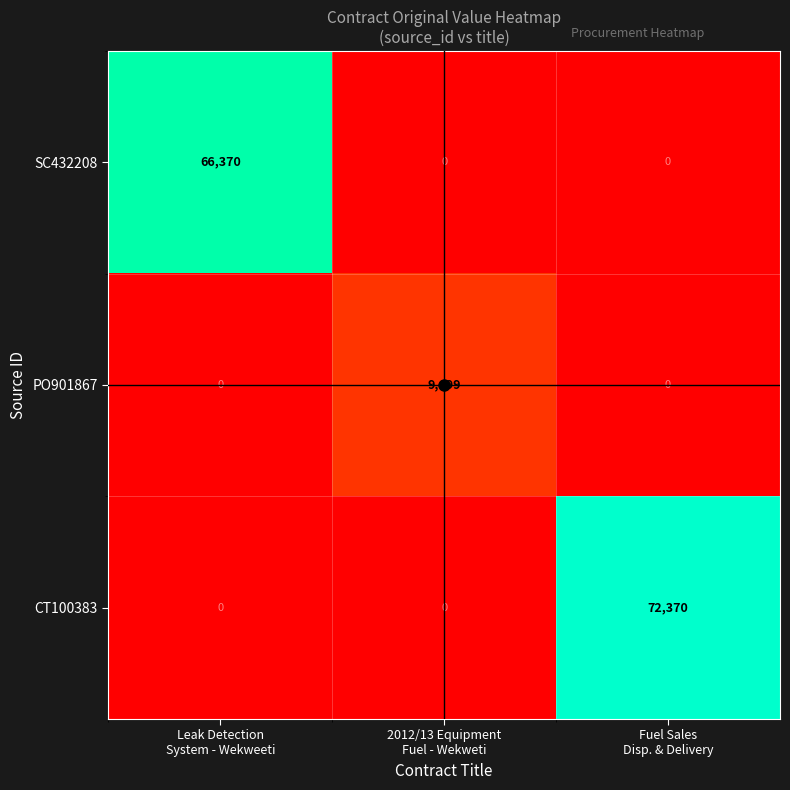

What is the total value across all series at Fuel Sales
Disp. & Delivery?

72370